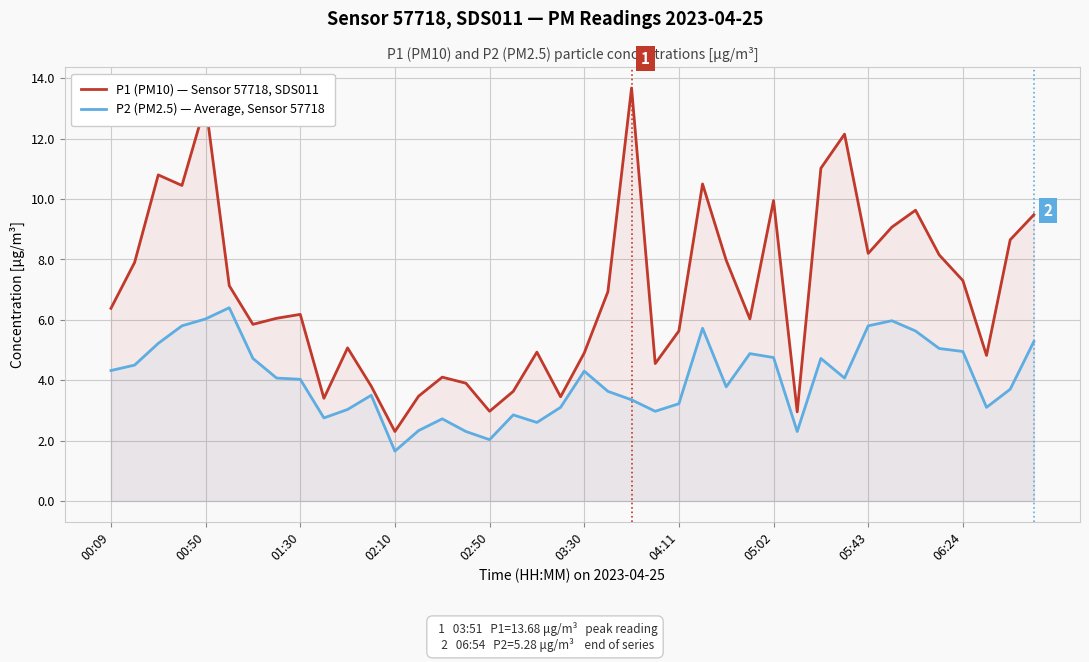

Which series has the largest total across all categories?

P1 (PM10) — Sensor 57718, SDS011